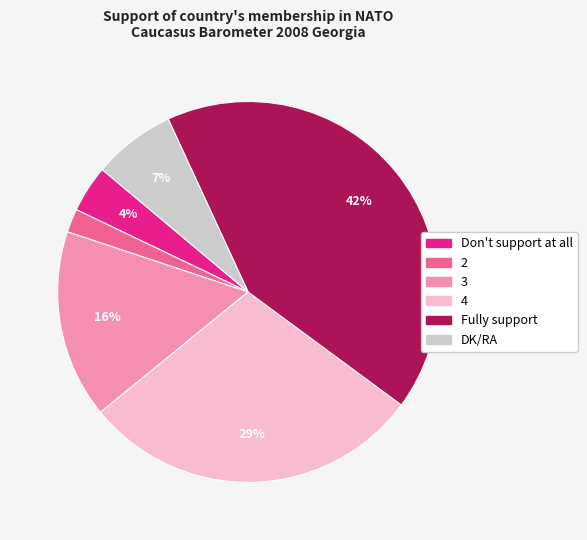

Rank the categories by value from highest to lowest.

Fully support, 4, 3, DK/RA, Don't support at all, 2